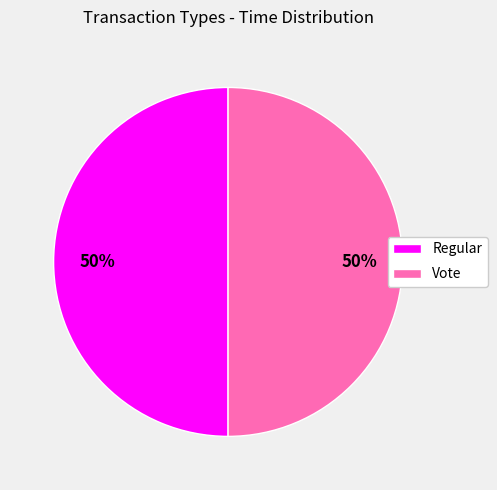

To the nearest percent, what is the average slice percentage?

50%